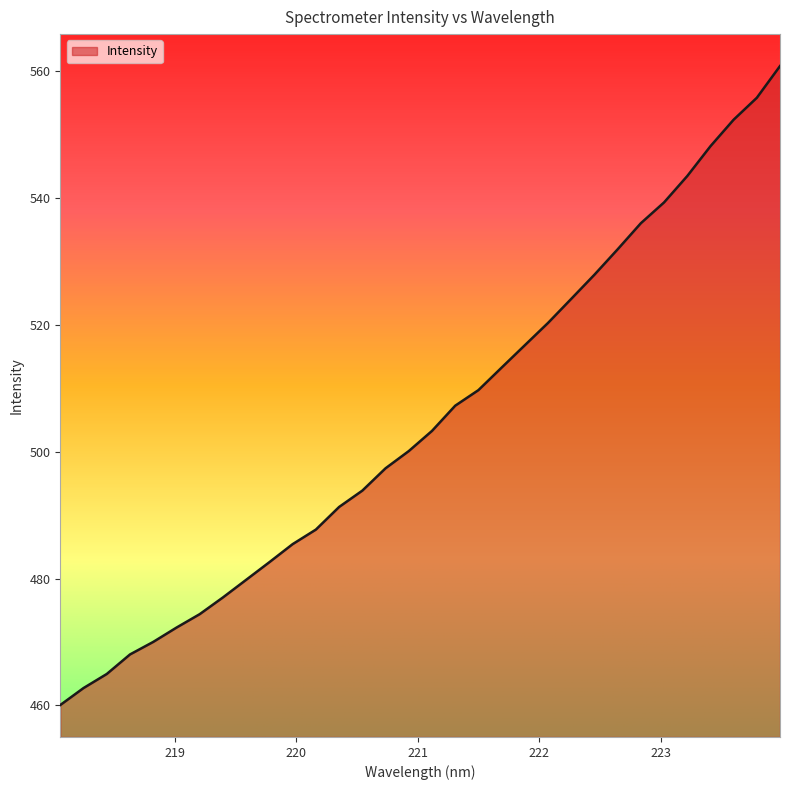

What is the greatest value displayed?

560.8